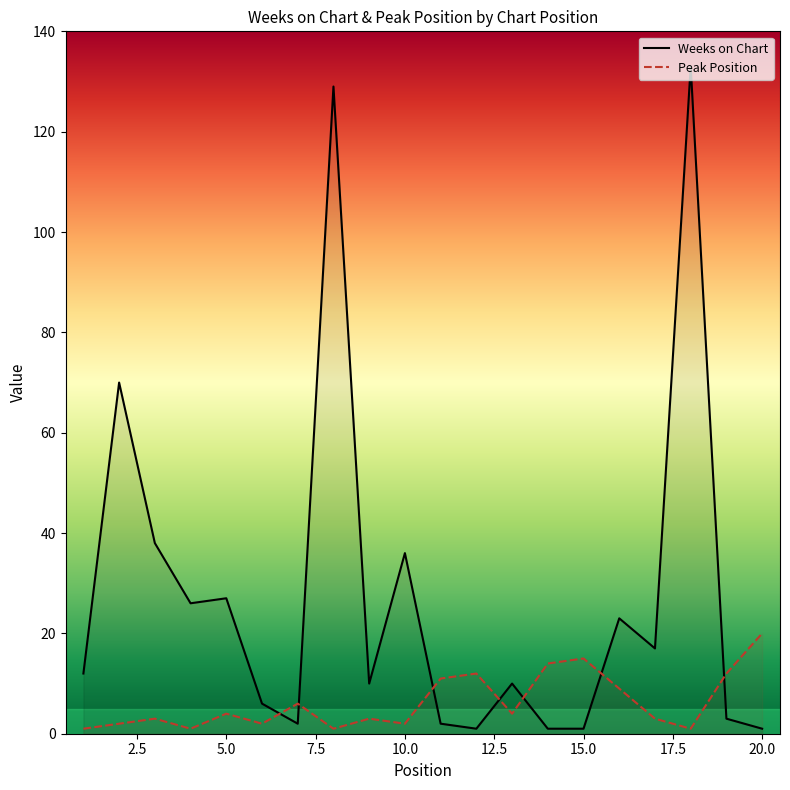

What is the average value of the Weeks on Chart series?

27